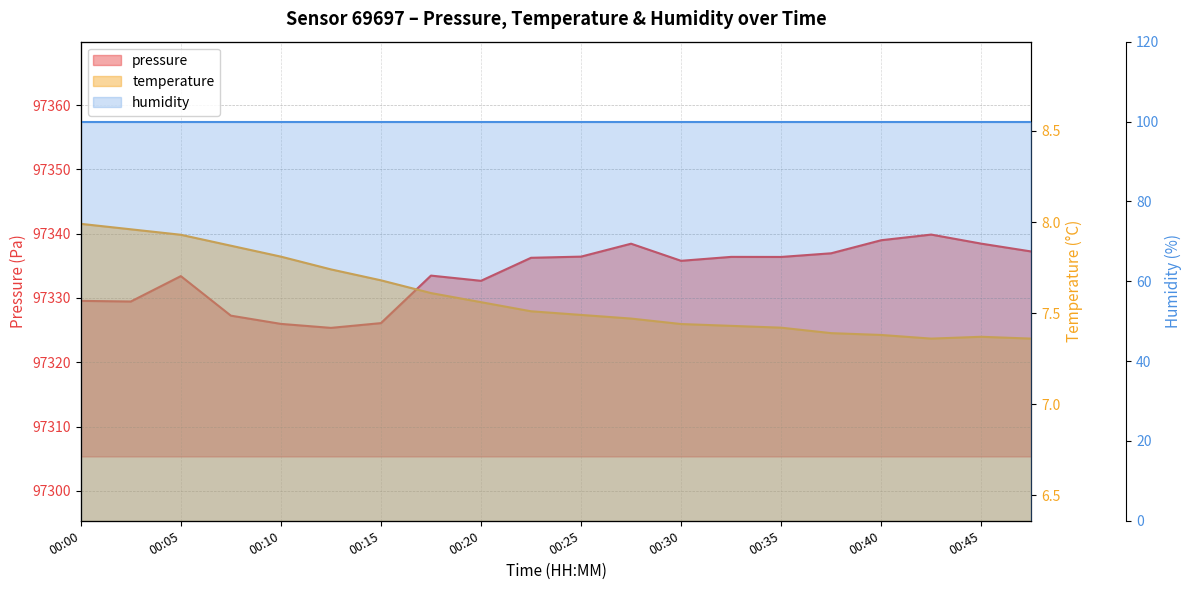

Is it true that pressure equals 171629.2 at 00:43?

False